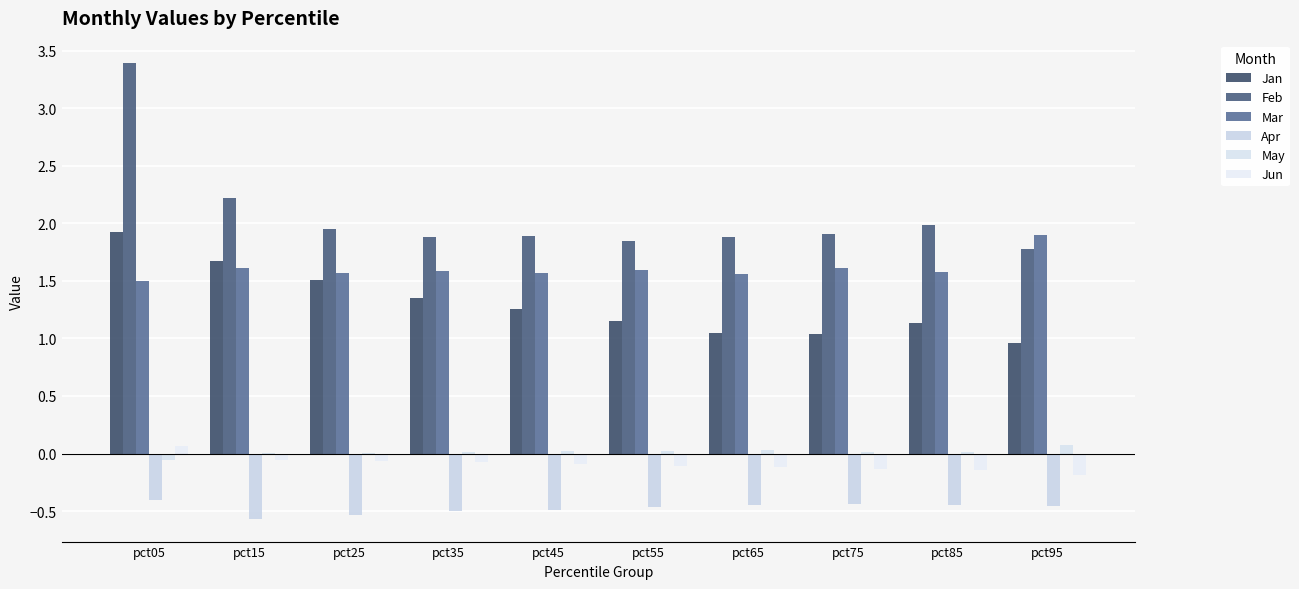

What is the total value across all series at pct95?

4.1